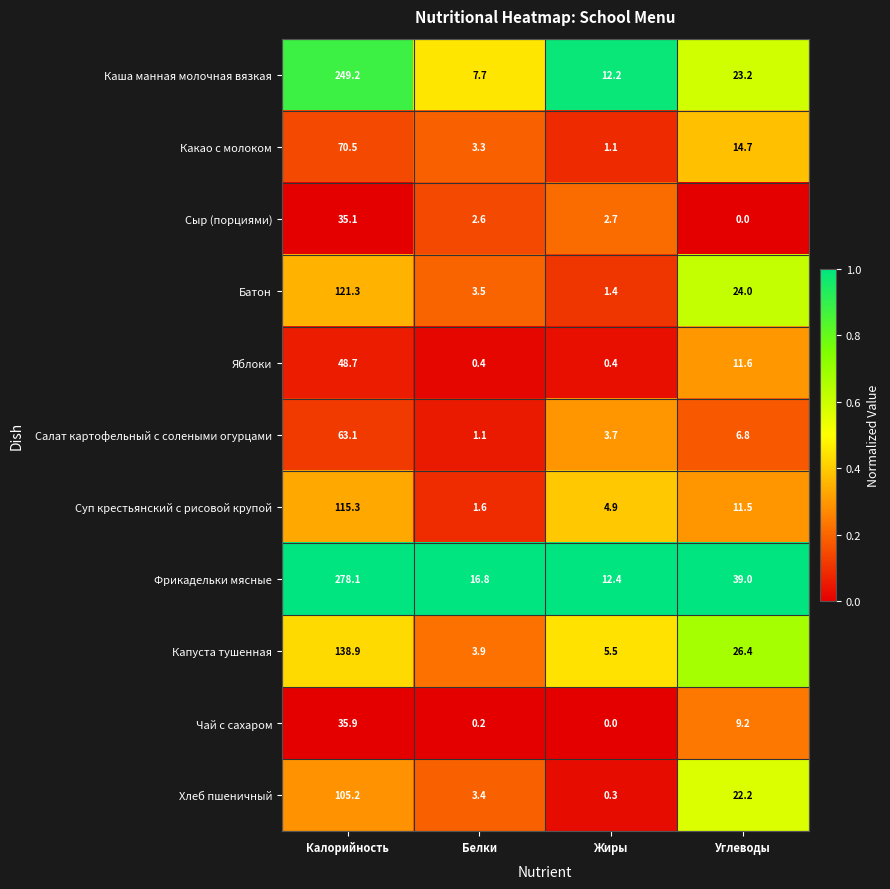

What is the sum of all Каша манная молочная вязкая values?

292.3